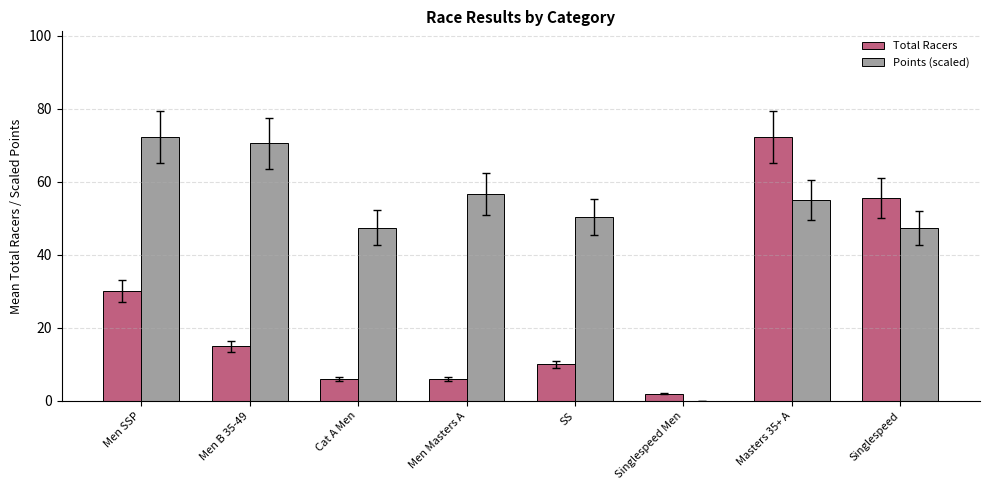

Is the value of Total Racers at SS greater than the value of Points (scaled) at Singlespeed Men?

Yes